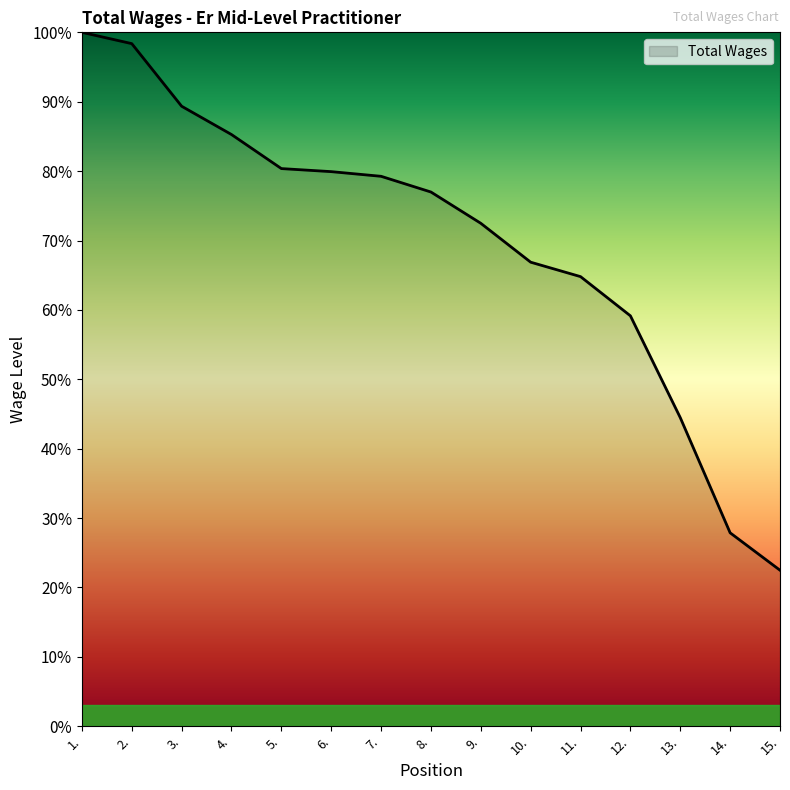

What position from the left is 13.?

13